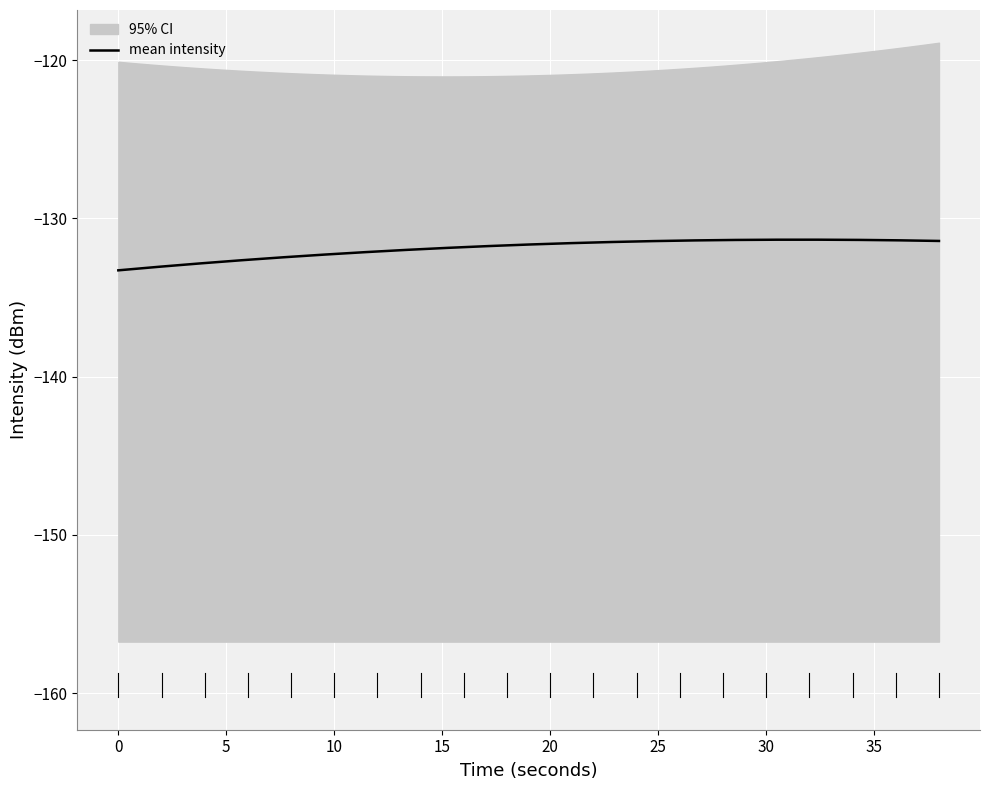

What is the highest value of the mean intensity series?

-131.3